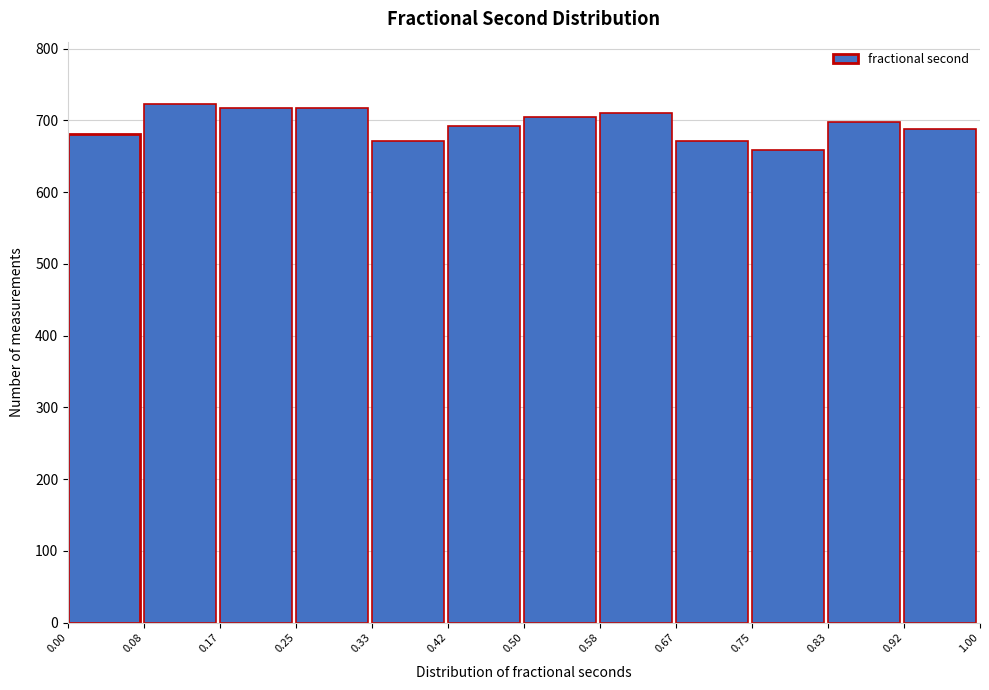

How tall is the bar that spans 0.00 to 0.08 on the x-axis? The values are not printed on the chart, so give them approximately, as read against the axis.

680